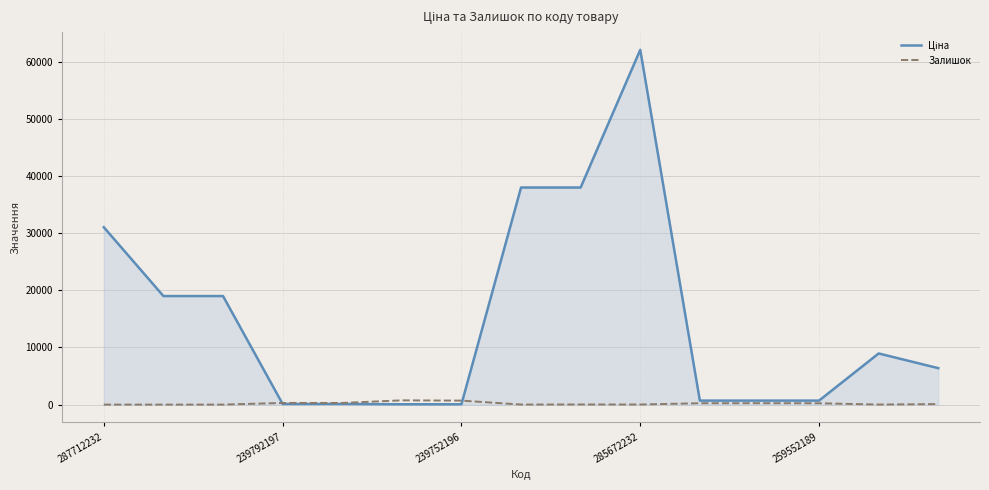

What is the maximum value shown in the chart?

62116.9